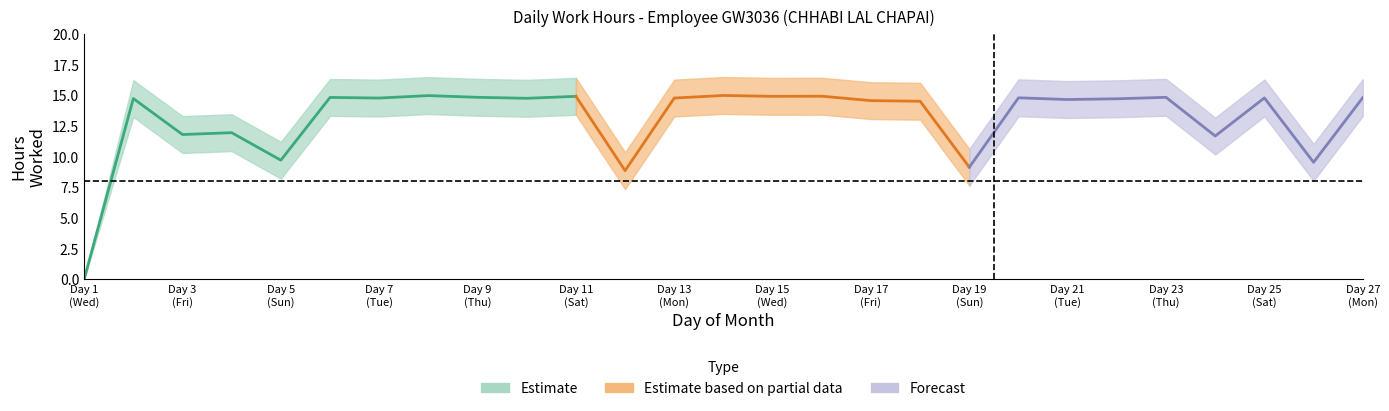

True or false: Low_upper and Low_lower intersect in this chart.

False